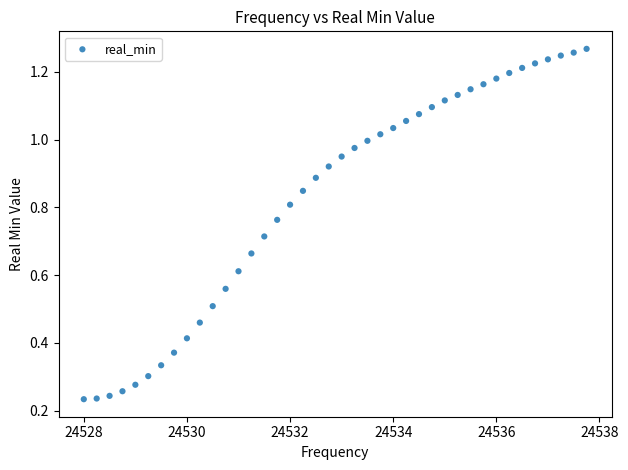

What is the range of X values (max minus min)?

9.8